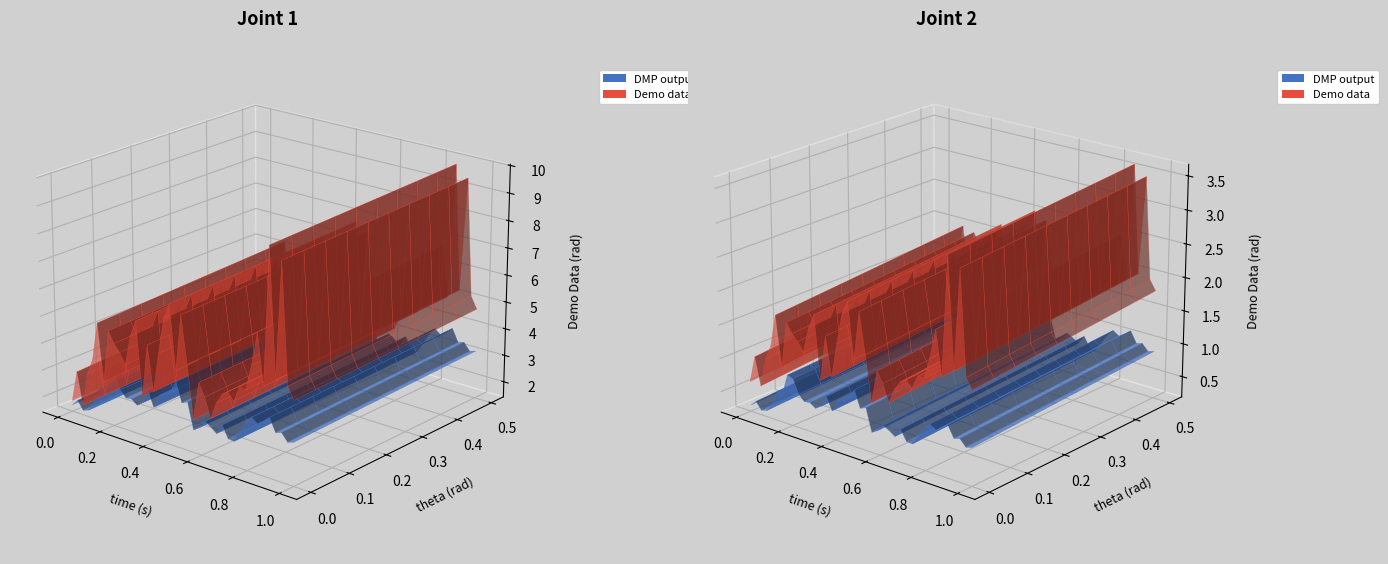

Reading right to left, what are all the values shown in this chart?

P1: 4.5	4.9	9.2	5.0	9.6	4.6	6.5	5.2	4.3	4.3	3.8	4.0	3.9	3.5	2.9	3.6	4.0	2.6	4.5	6.2	4.2	6.5	6.0	4.6	3.2	4.8	2.9	5.5	4.9	3.8	4.2	4.5	4.9	2.9	5.0	3.6	3.0	1.8	3.0	1.8
P2: 3.0	2.9	3.2	3.1	3.6	3.4	3.2	3.4	3.1	2.7	2.3	2.4	2.8	2.4	2.6	2.7	2.4	2.2	3.2	3.1	3.8	3.4	3.2	3.1	2.6	3.1	2.6	2.5	2.6	2.6	2.8	3.4	3.5	2.6	2.6	2.0	1.7	1.6	1.9	1.7